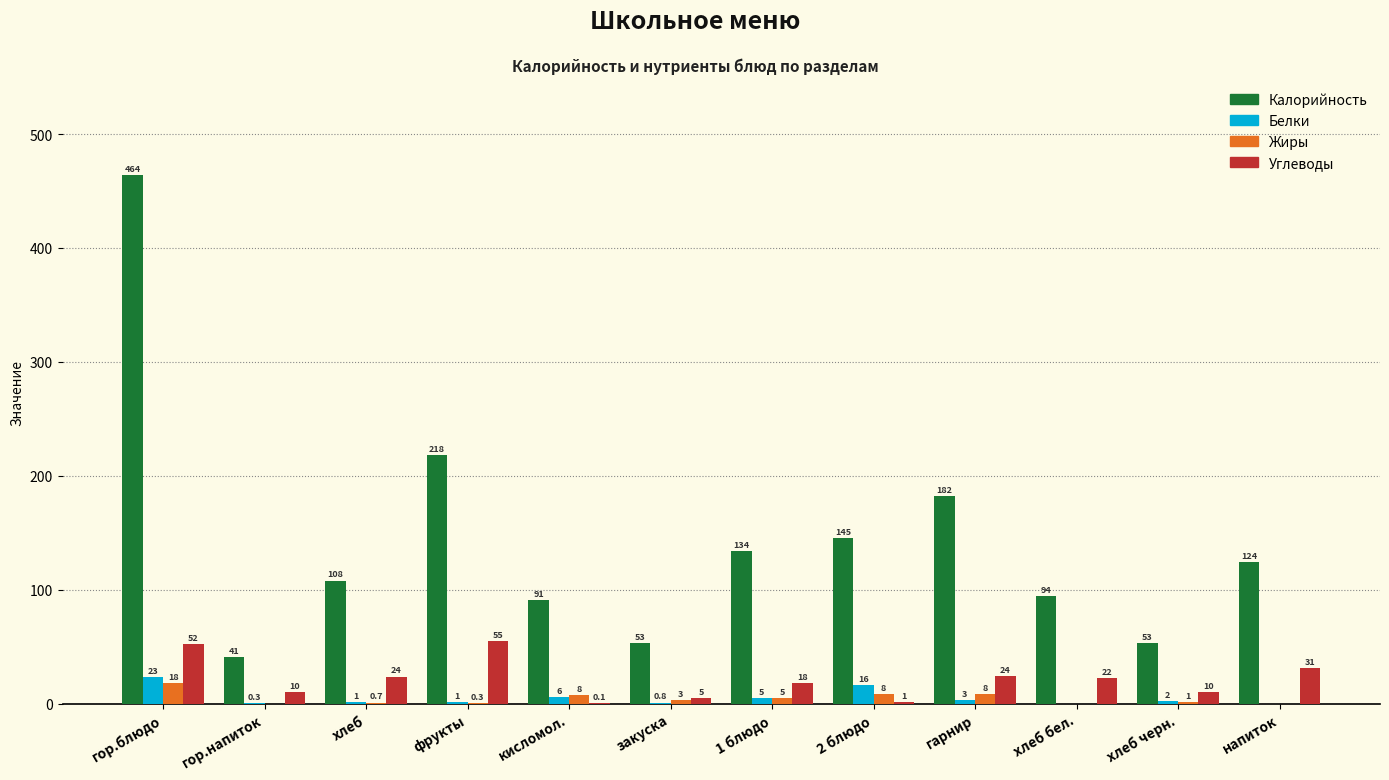

At which label is Углеводы closest to 27?

гарнир